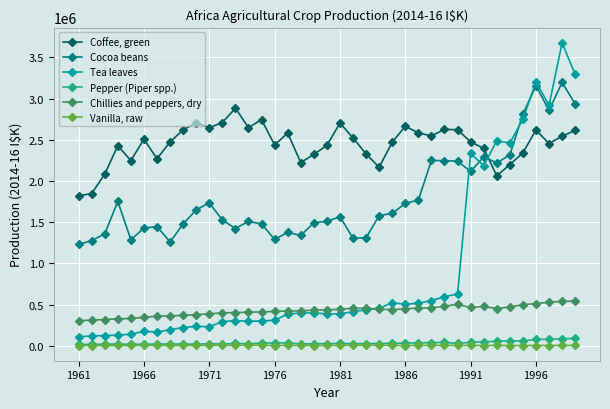

True or false: Coffee, green and Chillies and peppers, dry cross at least once.

False